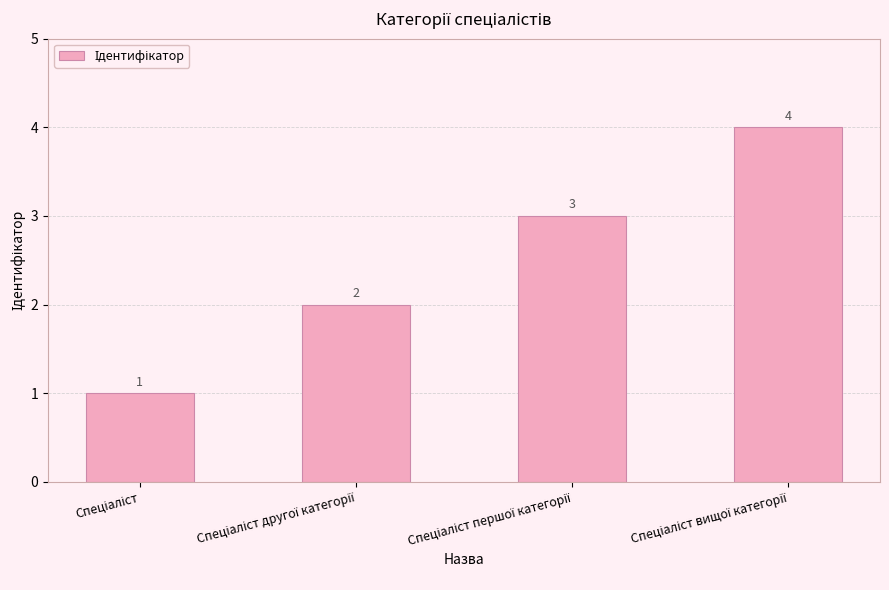

What is the greatest value displayed?

4